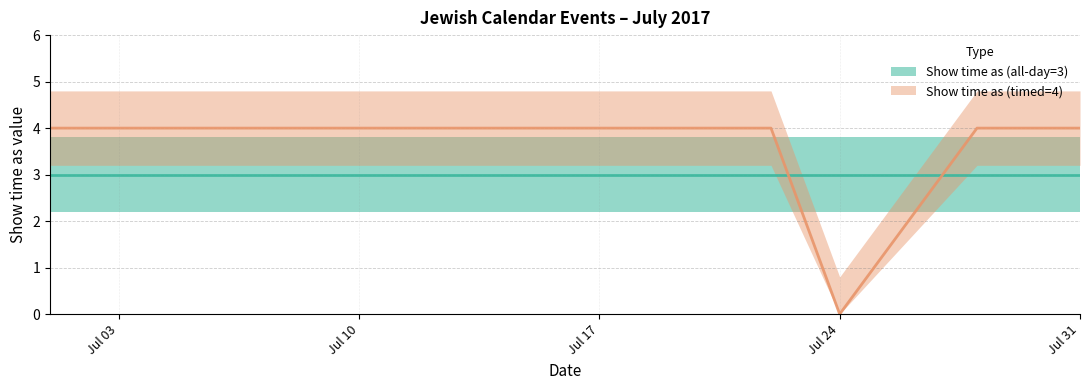

What is the sum of all values?

44